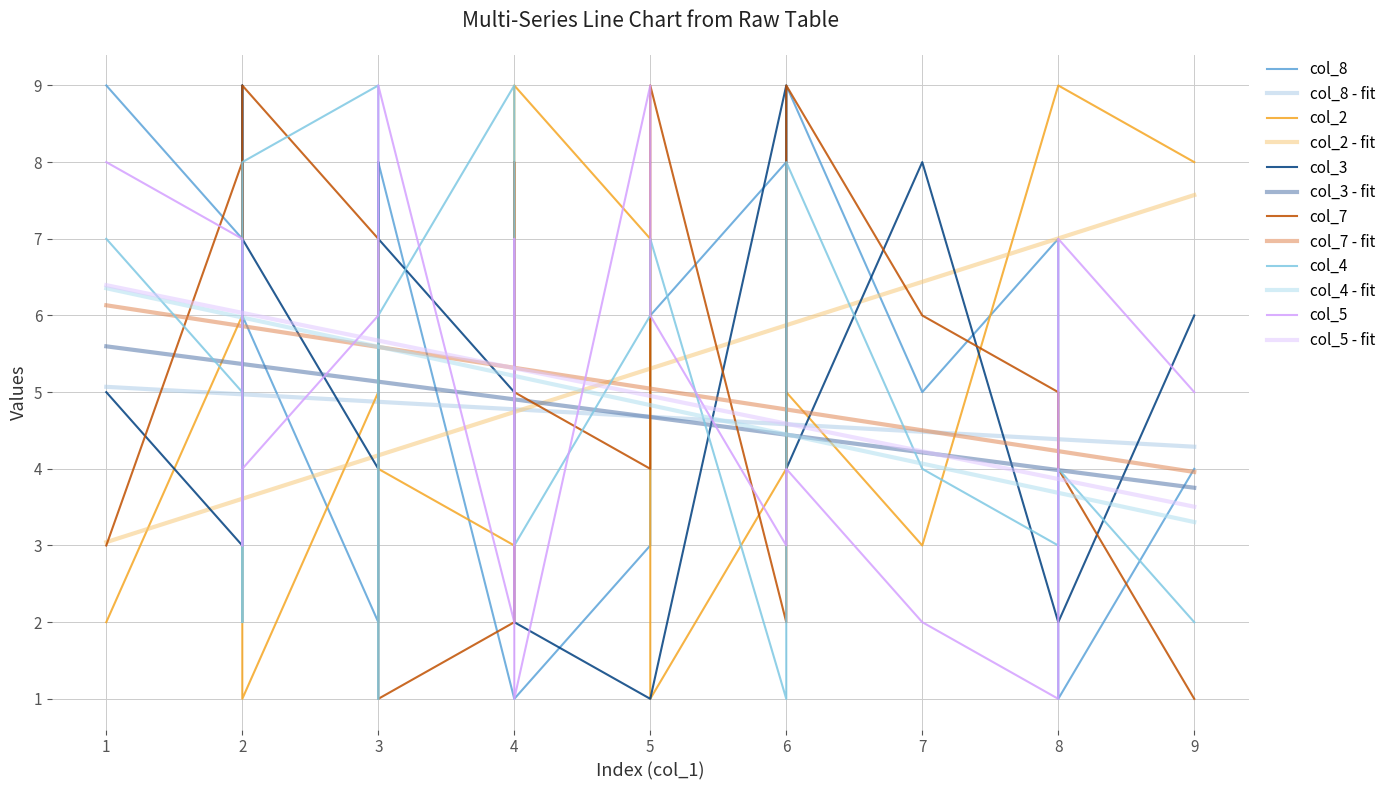

Which series changed the most between 1 and 14?

col_7